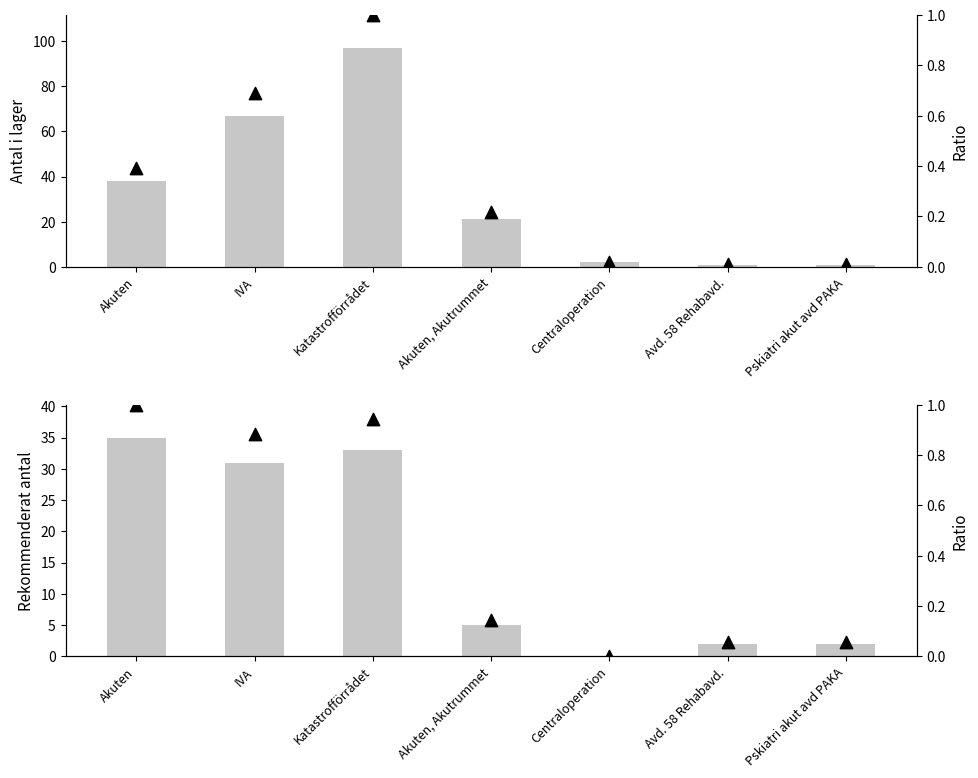

Is the value of Antal i lager at Pskiatri akut avd PAKA greater than the value of Rekommenderat antal at Pskiatri akut avd PAKA?

No